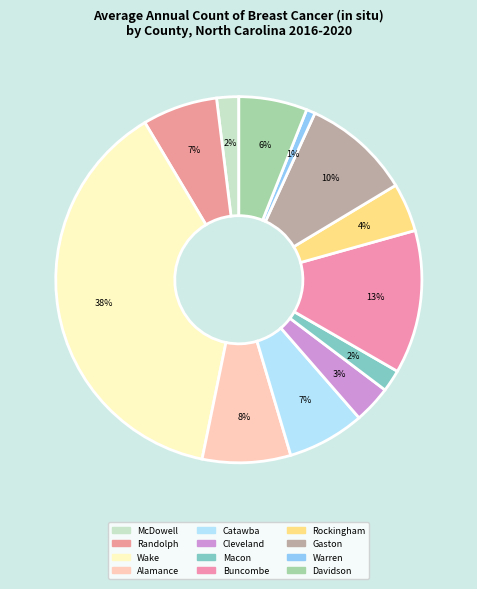

Which slice is the smallest?

Warren